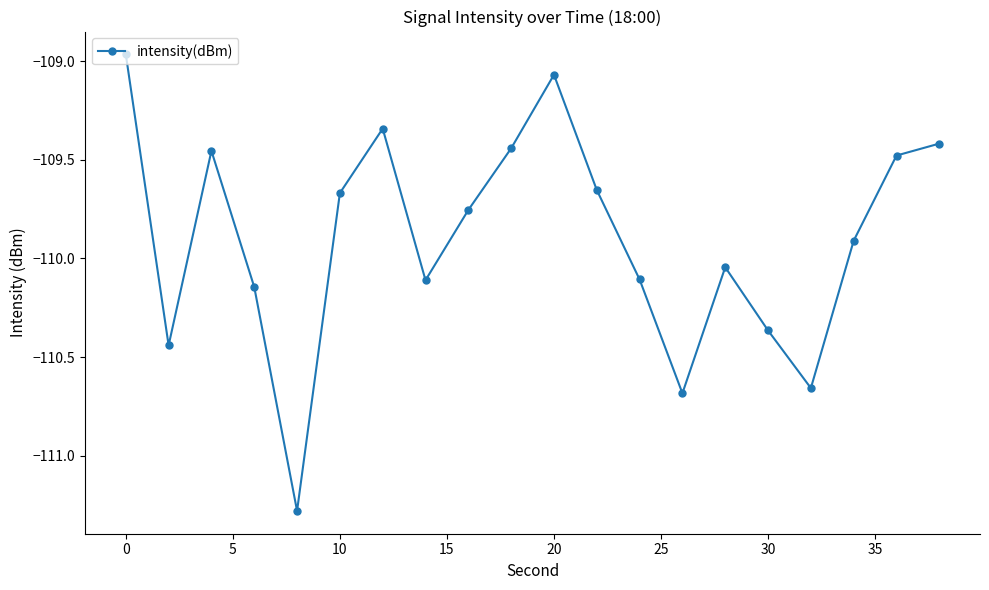

What is the value of the 5th point from the left?

-111.3